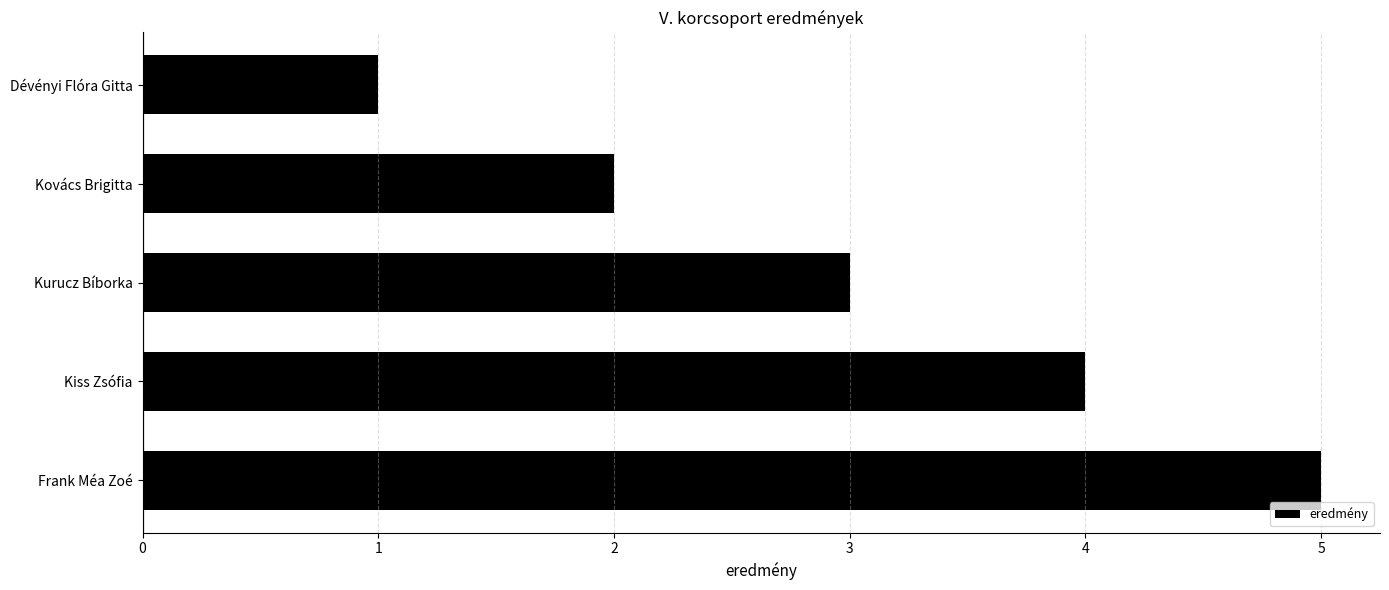

Count the number of data series in this chart.

1